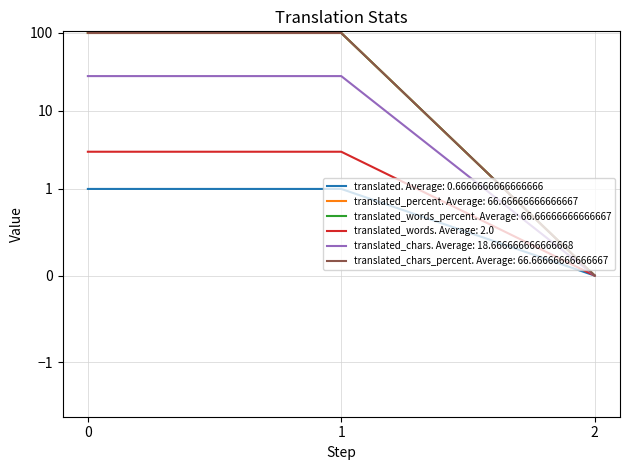

Is this an area chart (filled region under the line)?

No